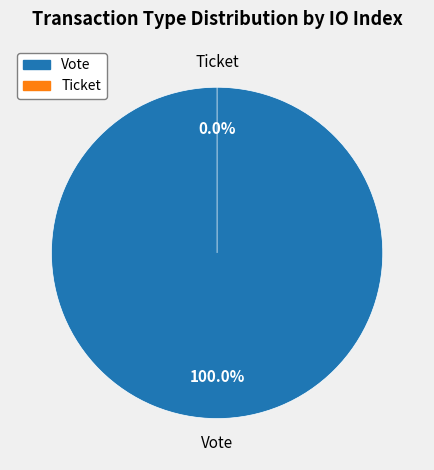

What is the change in value from Vote to Ticket?

-1